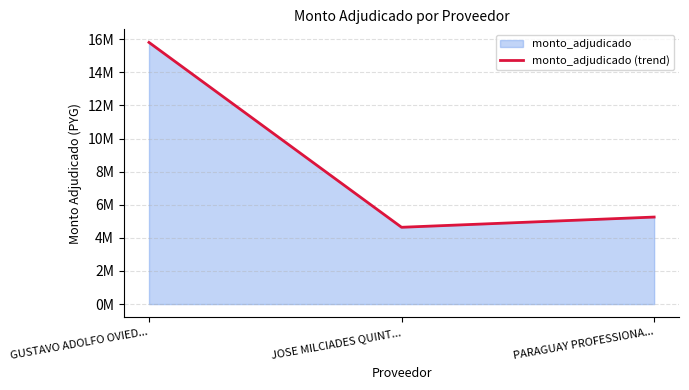

Rank the categories by value from lowest to highest.

JOSE MILCIADES QUINT..., PARAGUAY PROFESSIONA..., GUSTAVO ADOLFO OVIED...